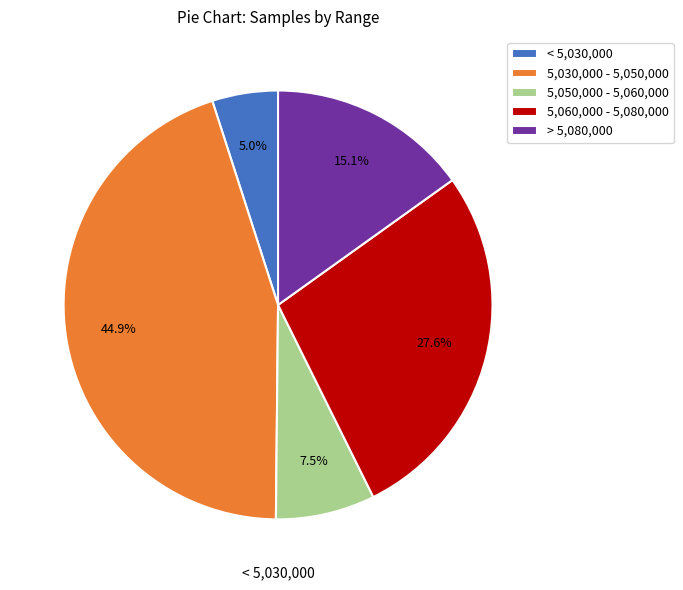

Count the number of slices in the pie.

5